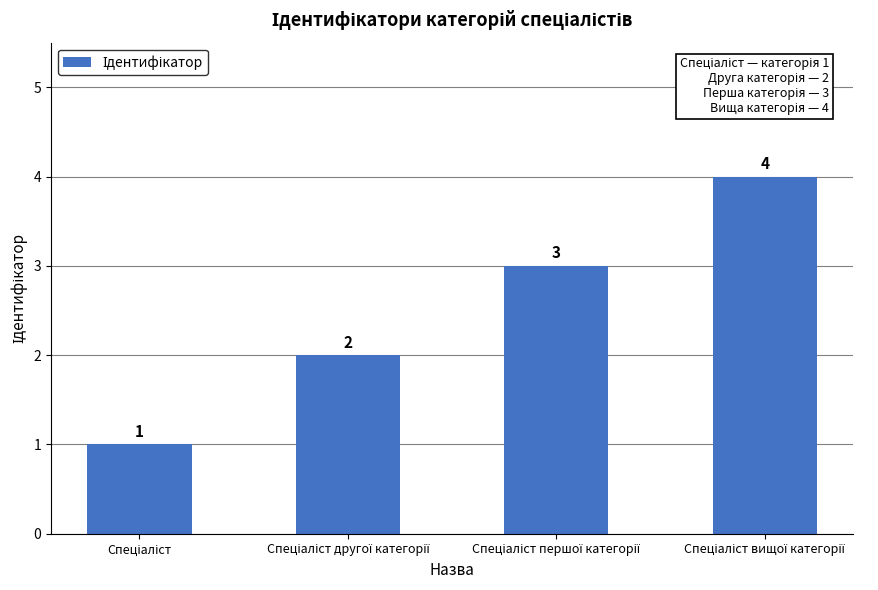

Count the values in the range 2 to 4.

3